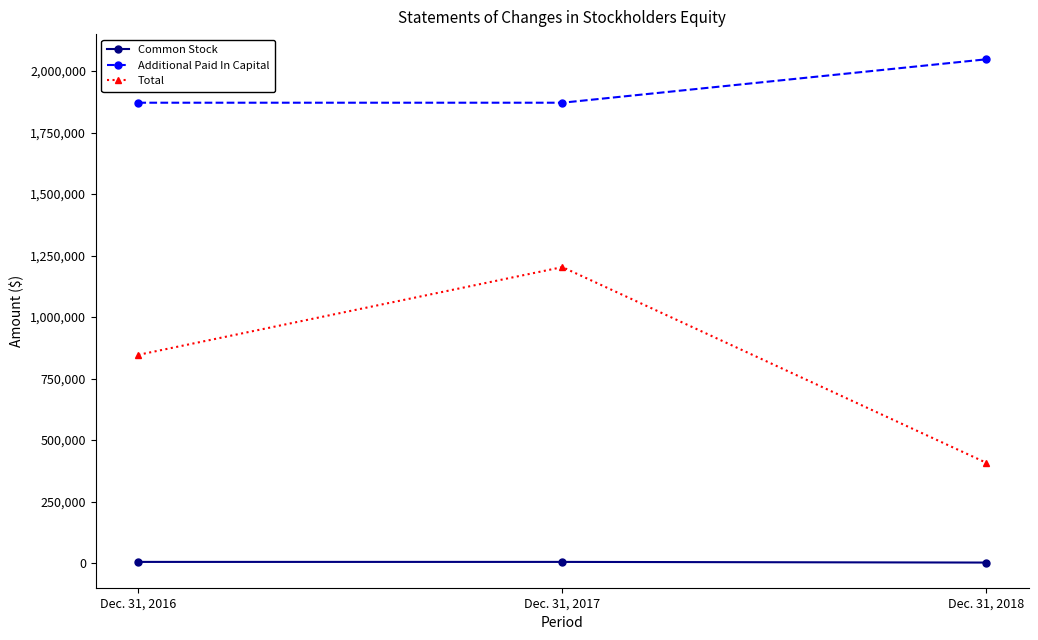

Which series has the largest total across all categories?

Additional Paid In Capital